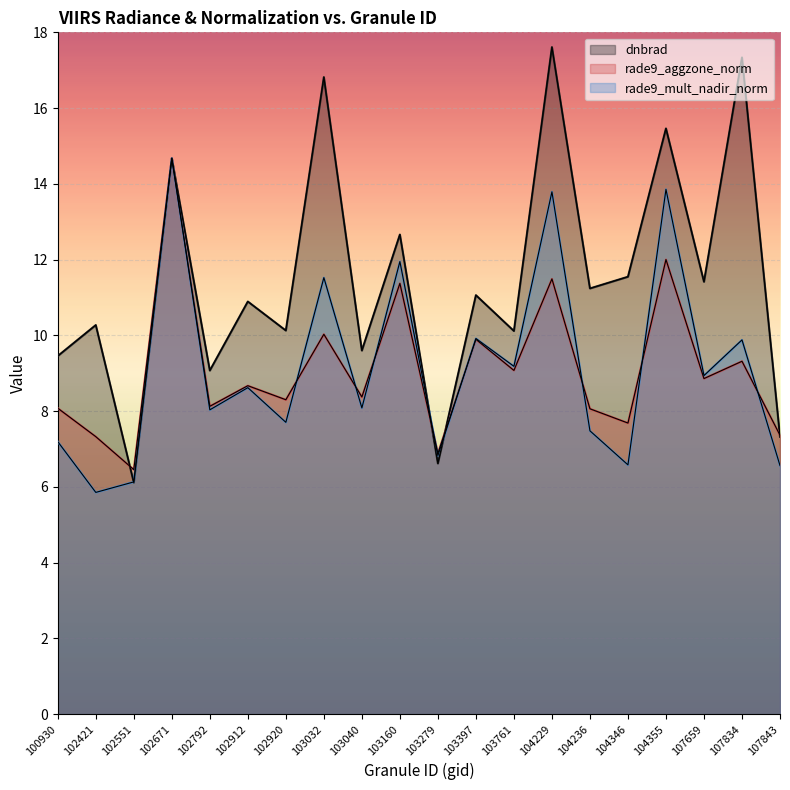

What is the sum of the dnbrad values at 107834 and 104236?

28.6